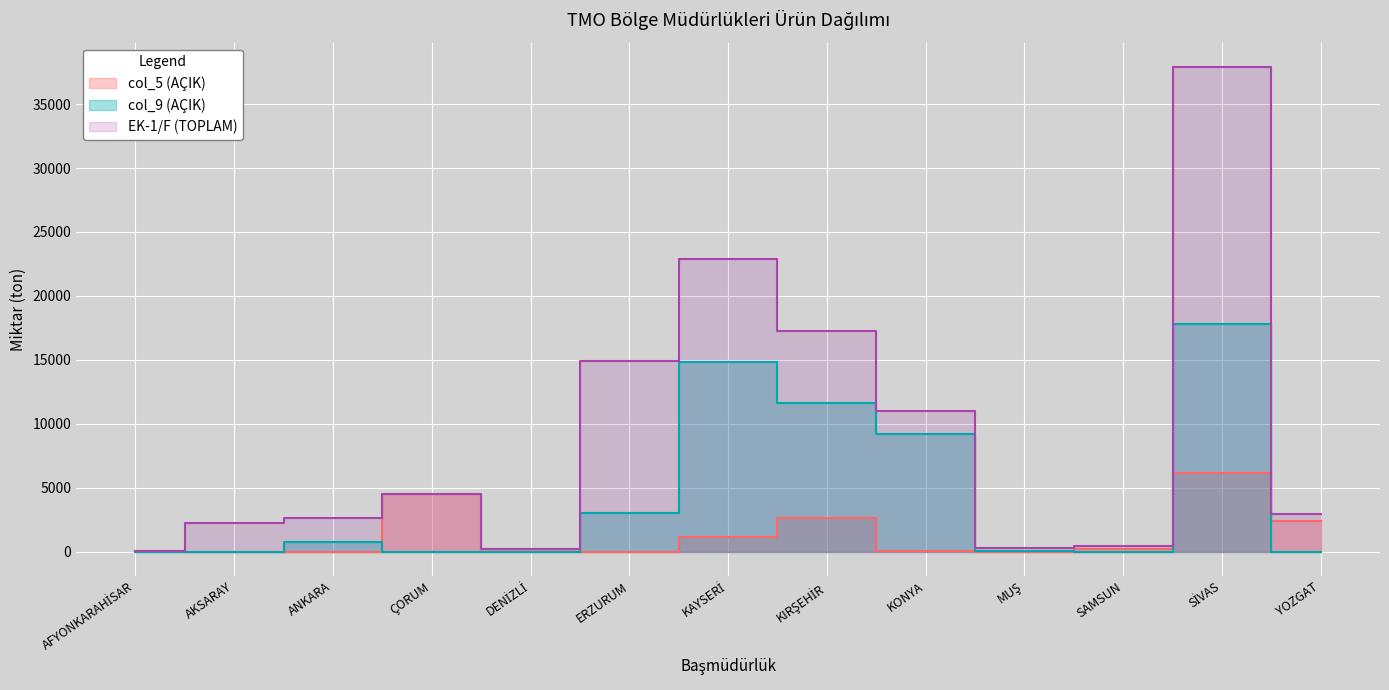

What position from the right is SAMSUN?

3